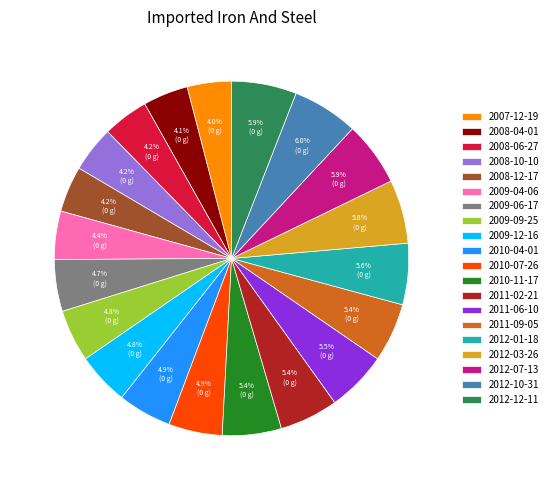

How many segments does this pie chart have?

20